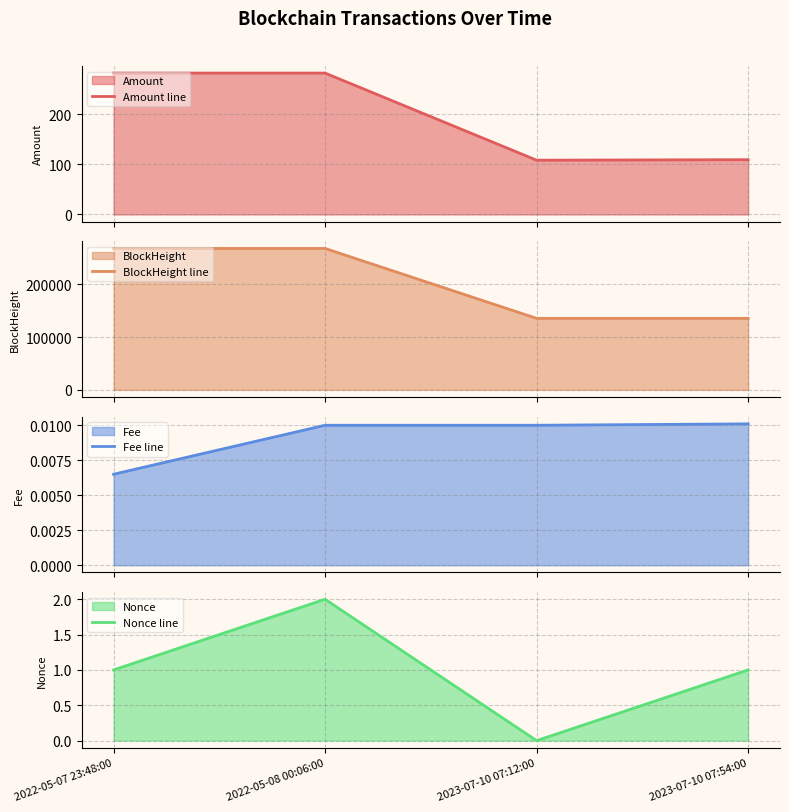

What is the sum of the Amount line values at 2022-05-08 00:06:00 and 2023-07-10 07:54:00?

391.3